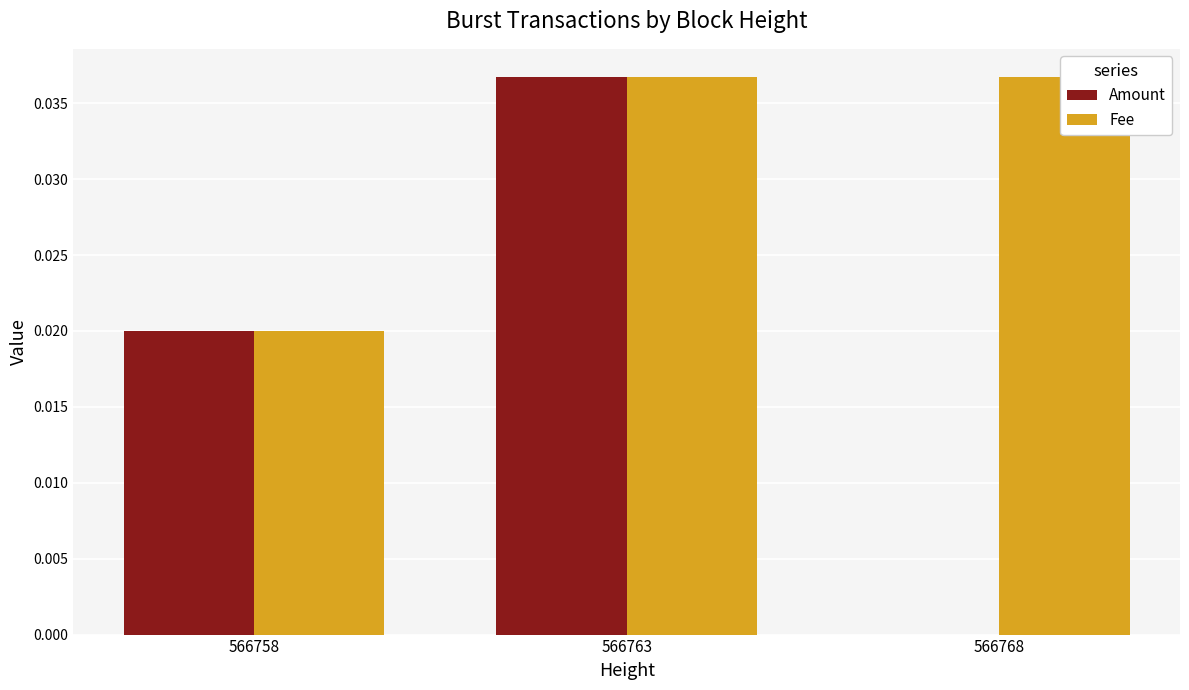

What is the sum of all Fee values?

0.1